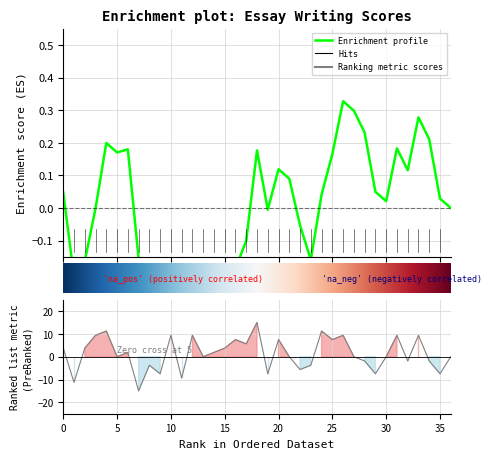

How many data points are above 0?

18